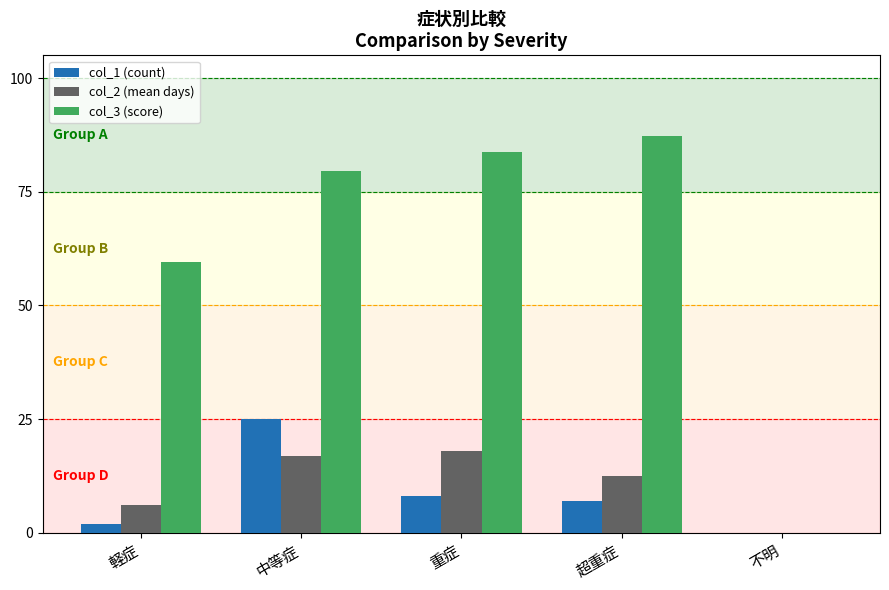

Does the chart contain stacked bars?

No